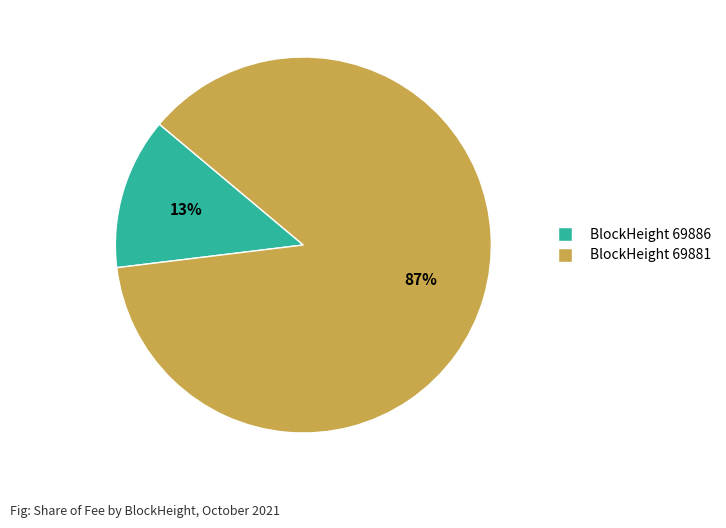

To the nearest percent, what is the difference between the largest and smallest slice percentages?

74%